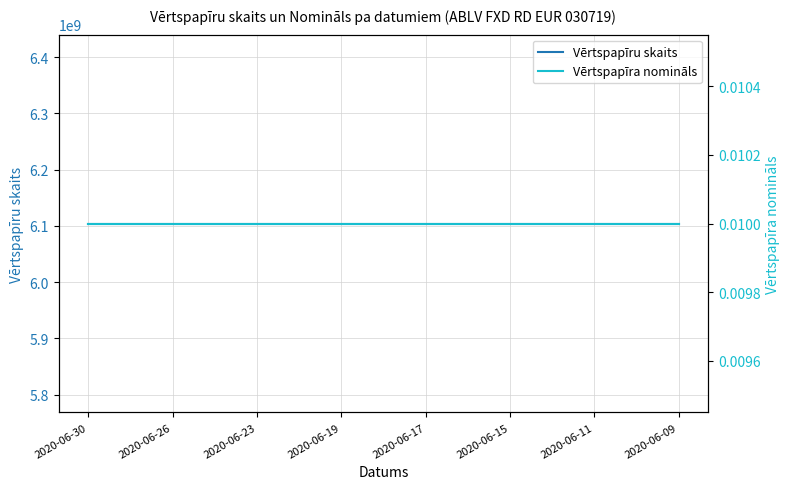

What position from the right is 2020-06-17?

7